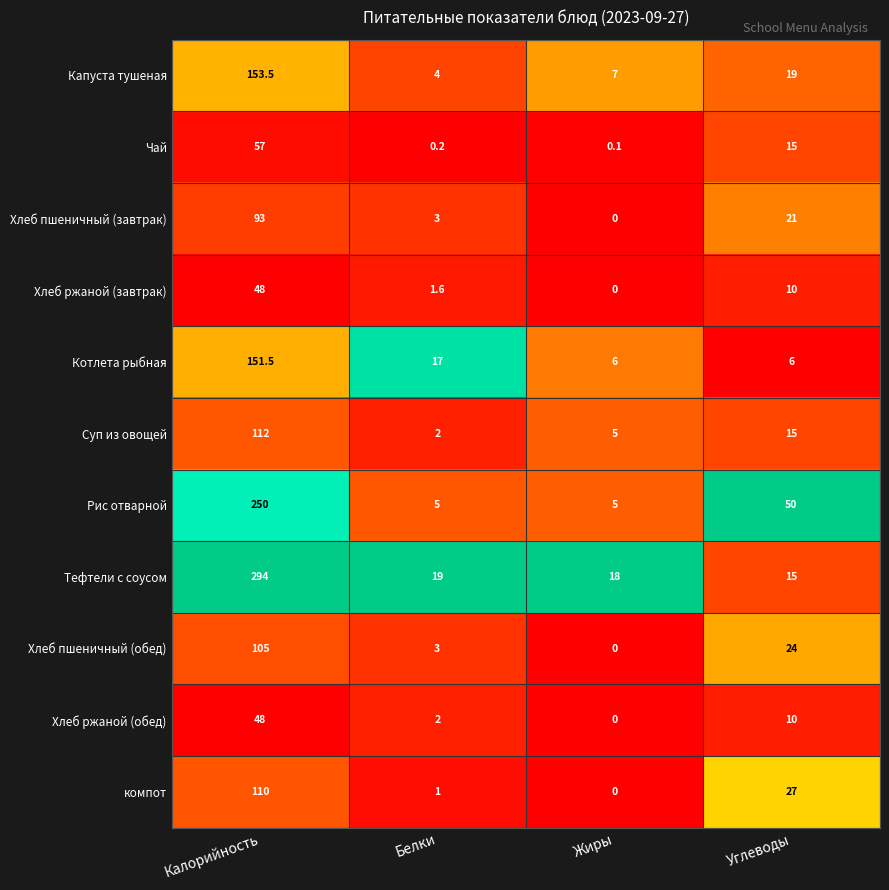

What is the difference between the maximum and minimum values in the Хлеб ржаной (завтрак) series?

48.0